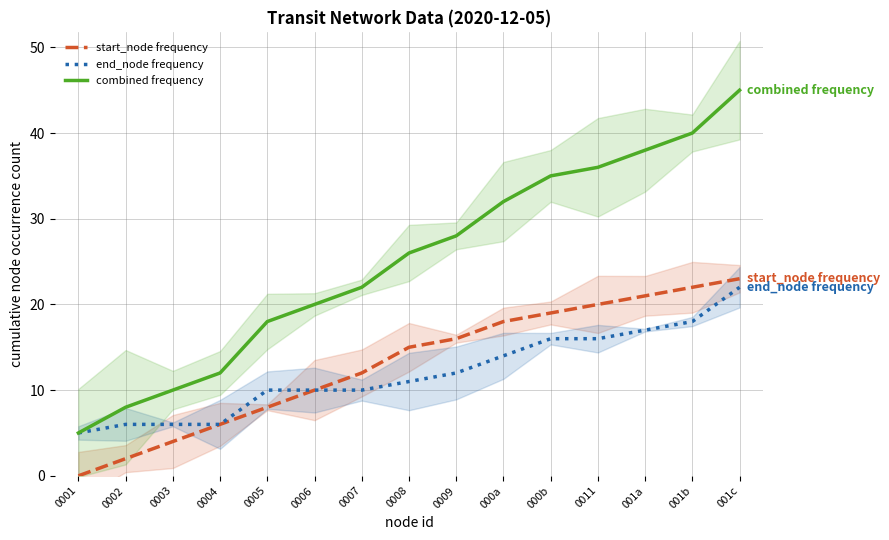

Rank the series by their maximum value, from highest to lowest.

combined frequency, start_node frequency, end_node frequency